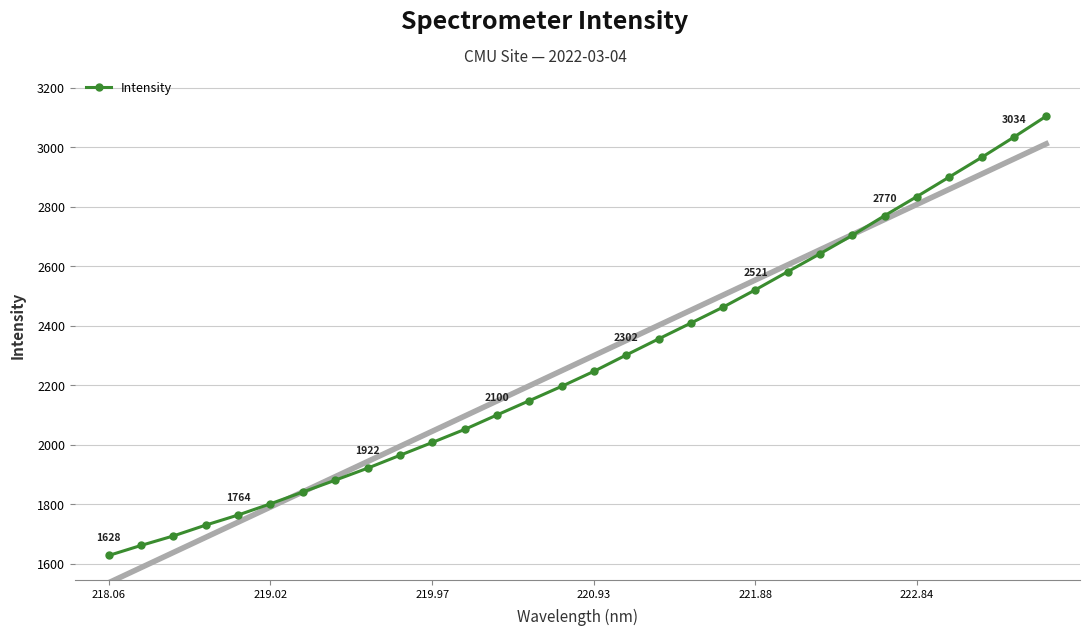

What is the minimum value for Intensity?

1628.2